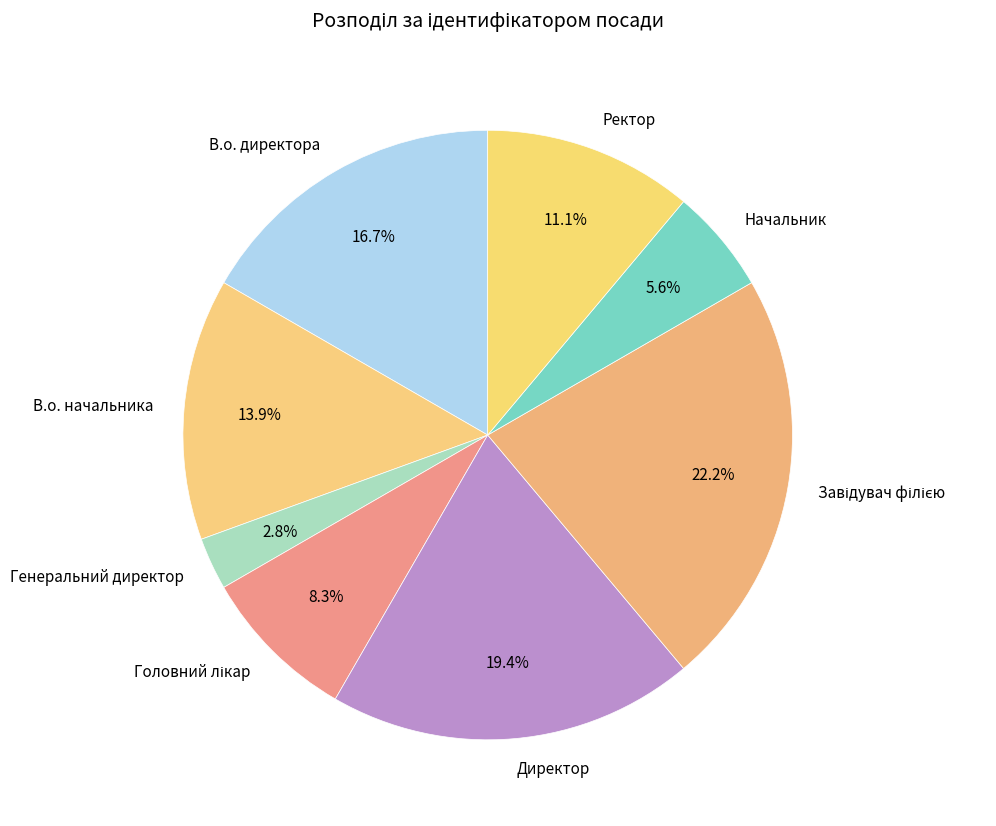

Does any single category account for the majority?

No